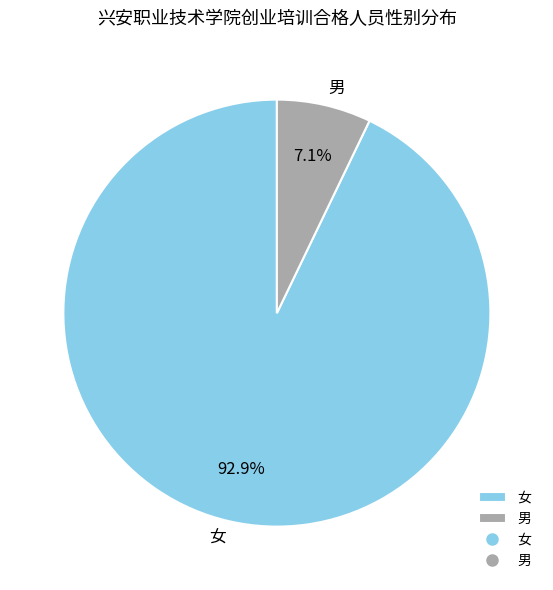

Which category accounts for the majority?

女